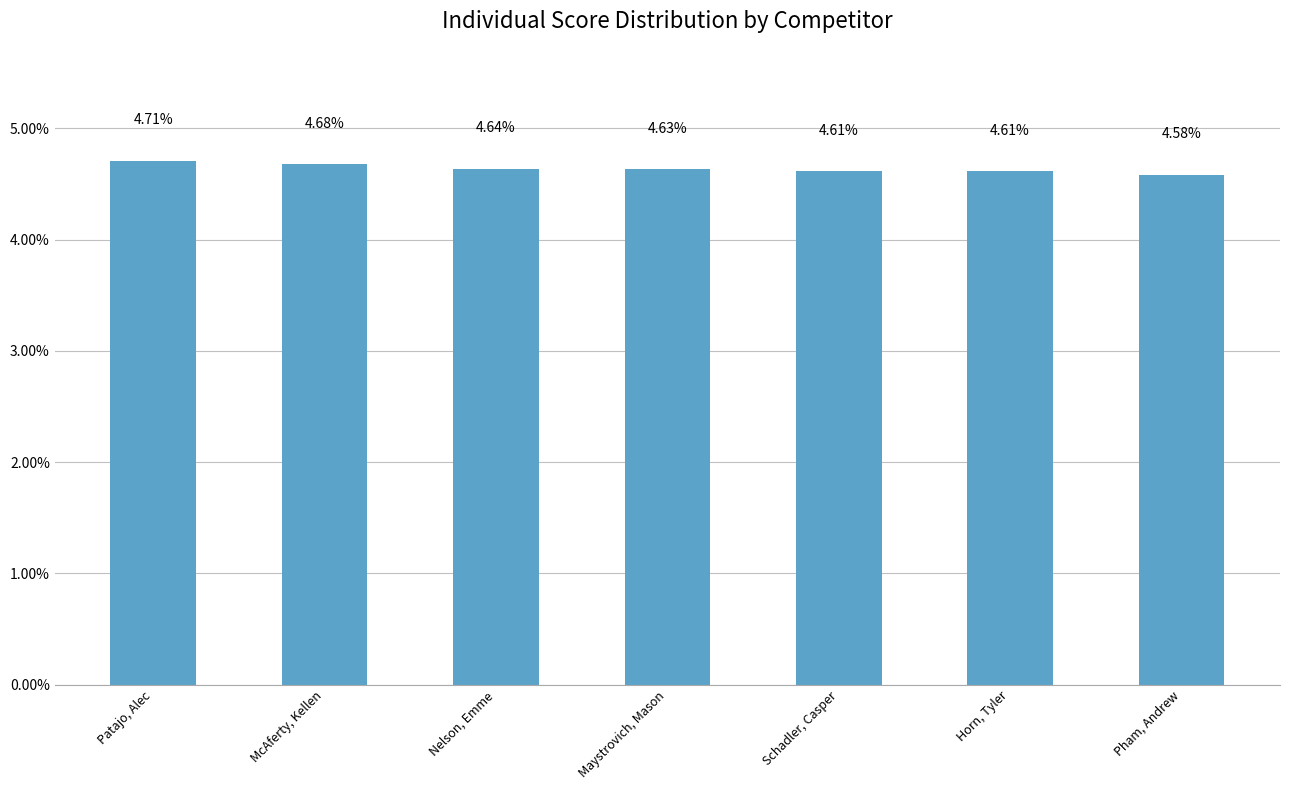

The value at Pham, Andrew is 4.6. True or false?

True